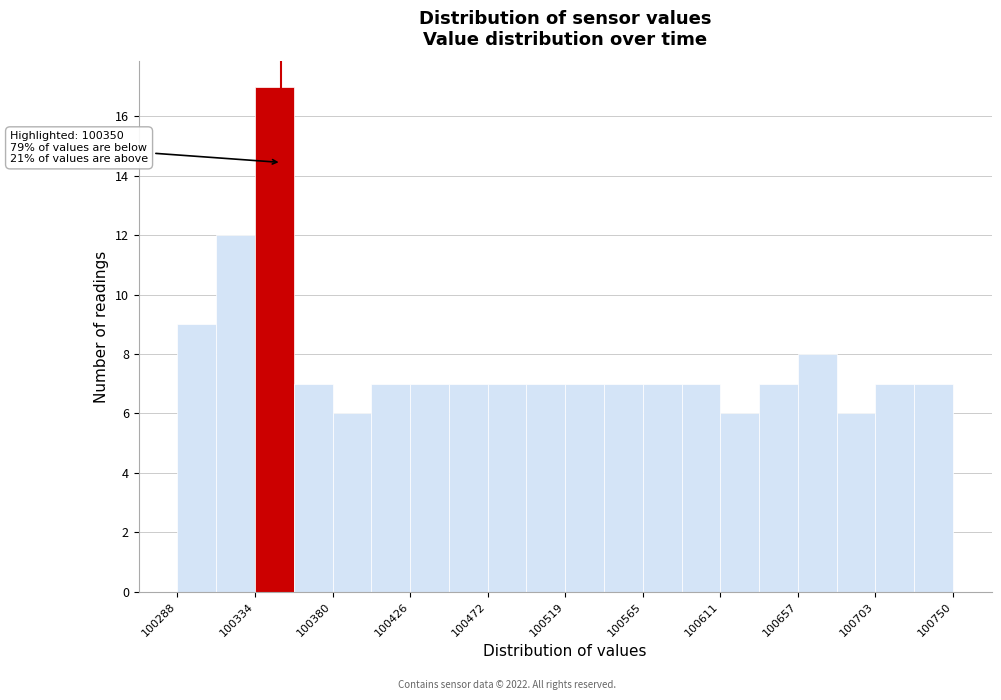

Which range on the x-axis has the tallest bar?

100335 to 100355